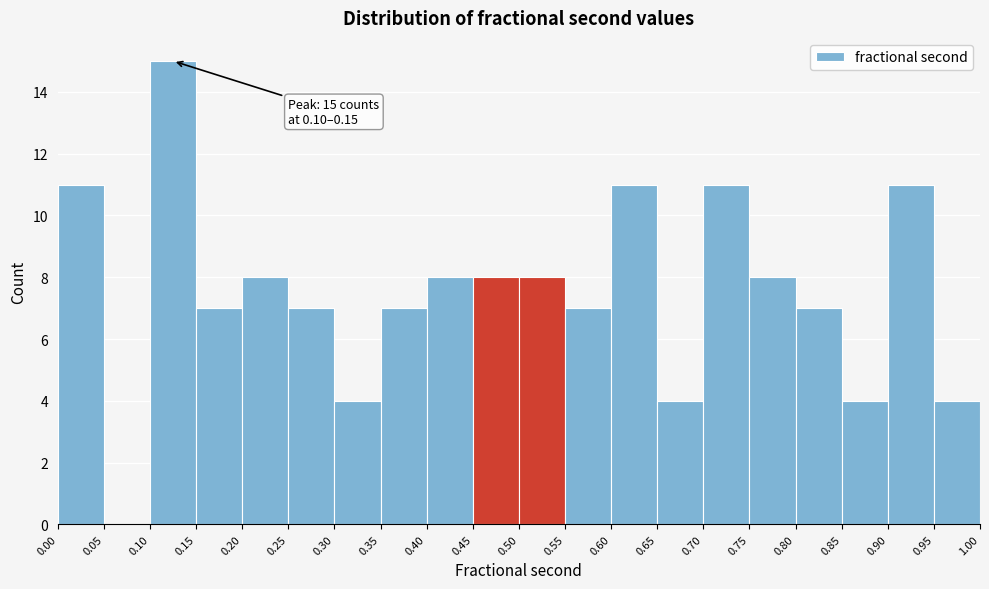

Which range on the x-axis has the tallest bar?

0.10 to 0.15